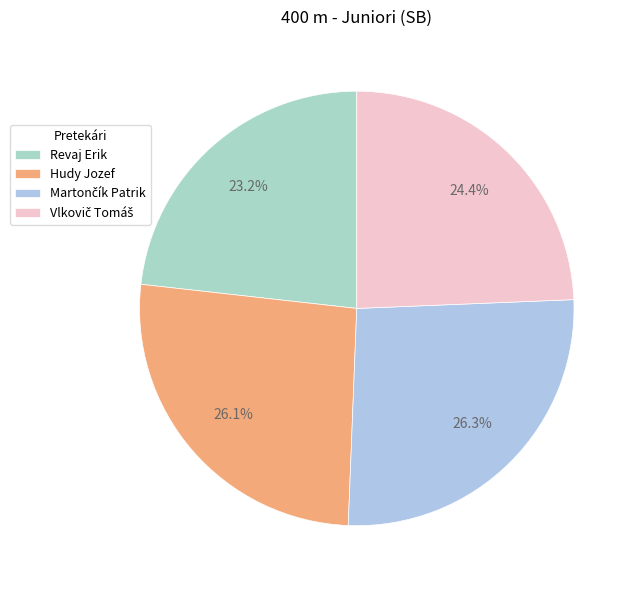

Count the number of slices in the pie.

4